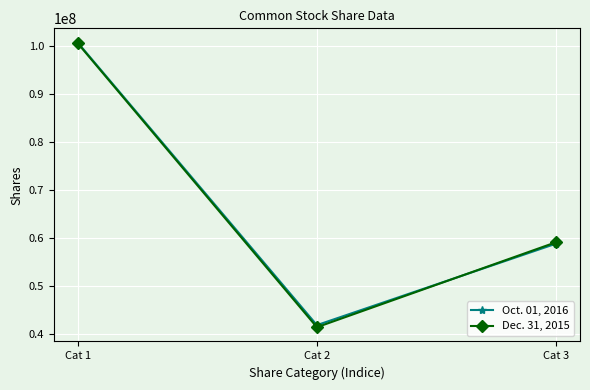

The Oct. 01, 2016 series shows 100665453 at Cat 1. True or false?

True